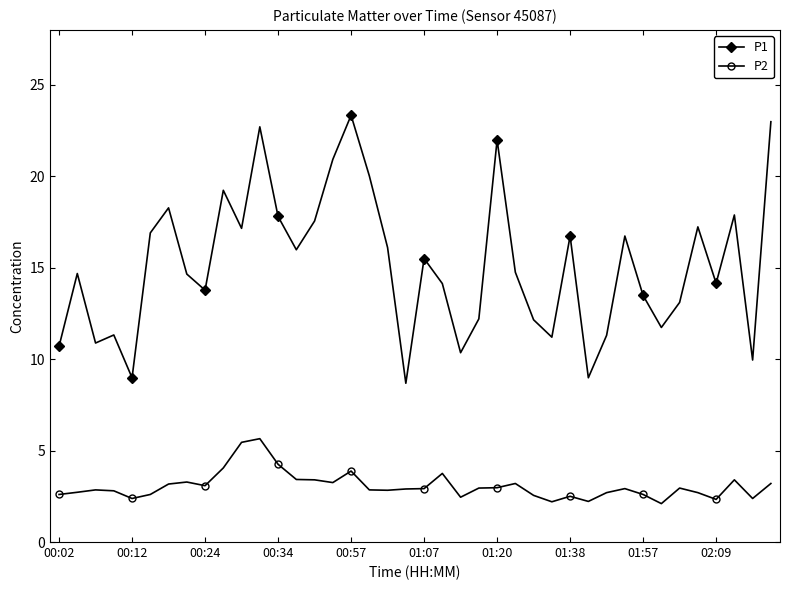

What is the value of the P1 point at the 29th from the left?

16.7